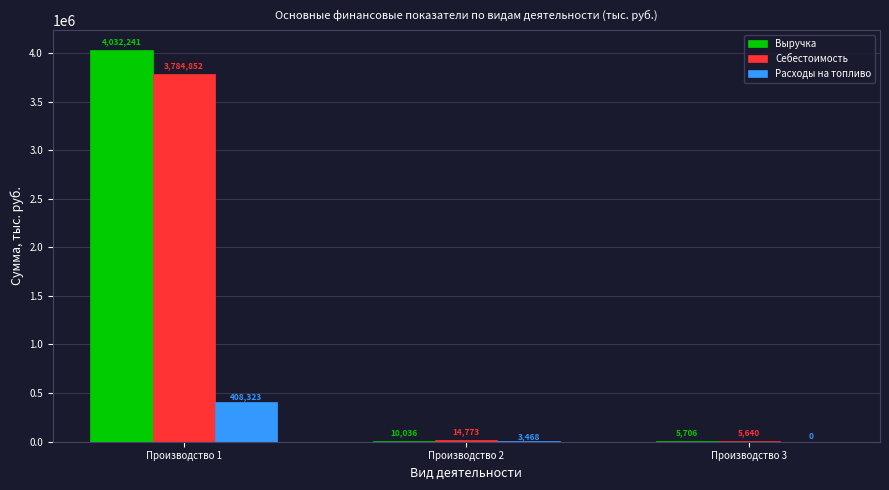

How many groups of bars are there?

3